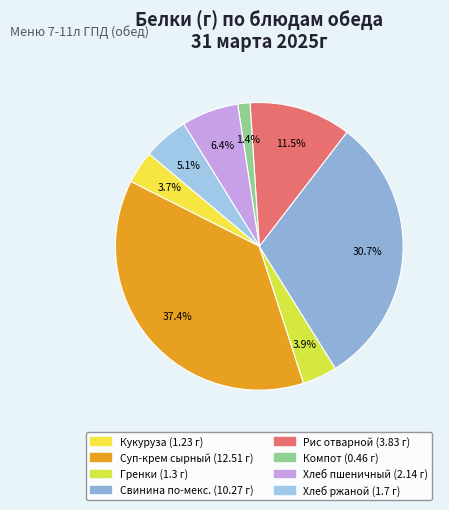

Which slice is the largest?

Суп-крем сырный